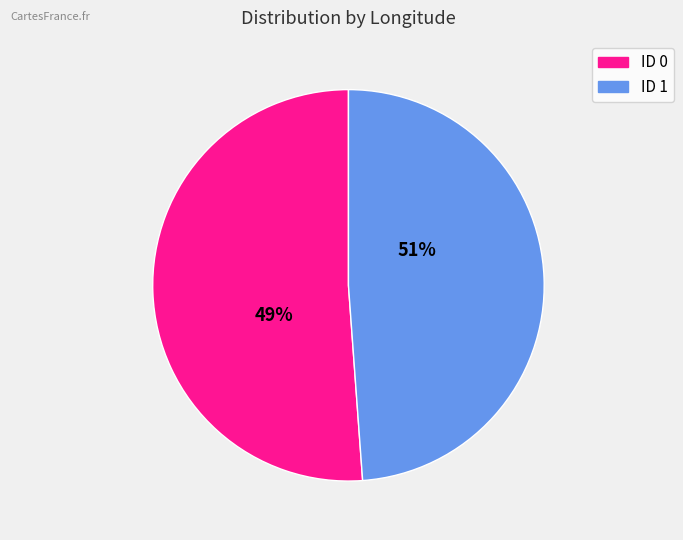

What percentage do 0 and 1 together represent?

100.0%